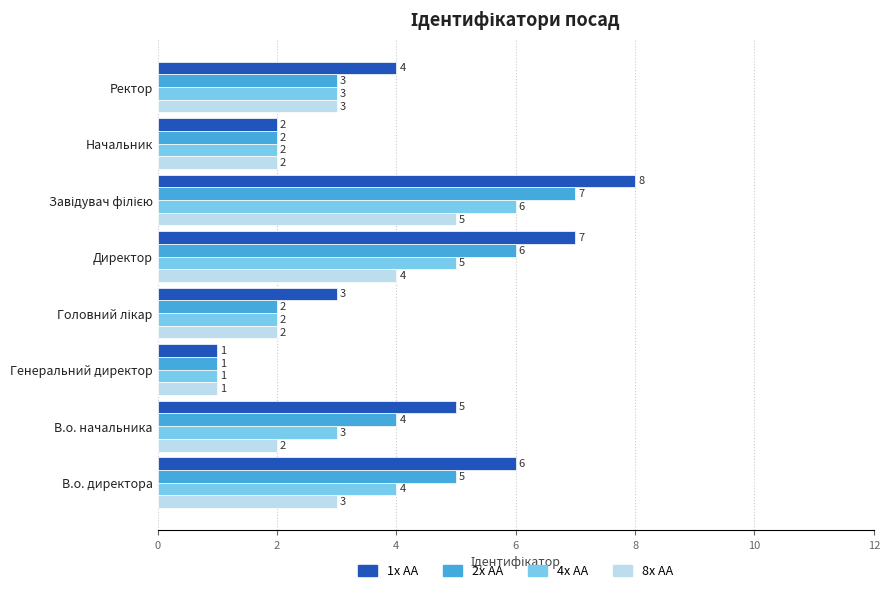

What is the total value across all series at В.о. начальника?

14